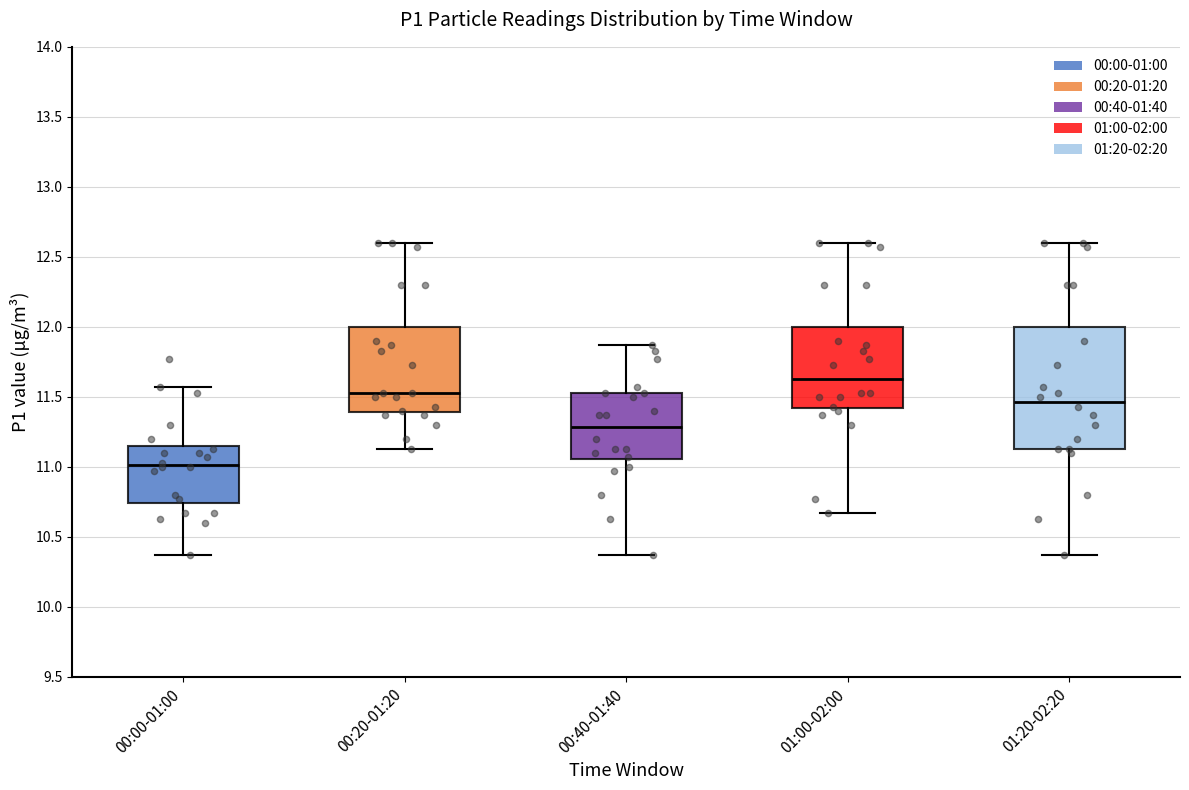

Where is the lower edge of the box for 01:00-02:00 on the y-axis? The values are not printed on the chart, so give them approximately, as read against the axis.

11.40